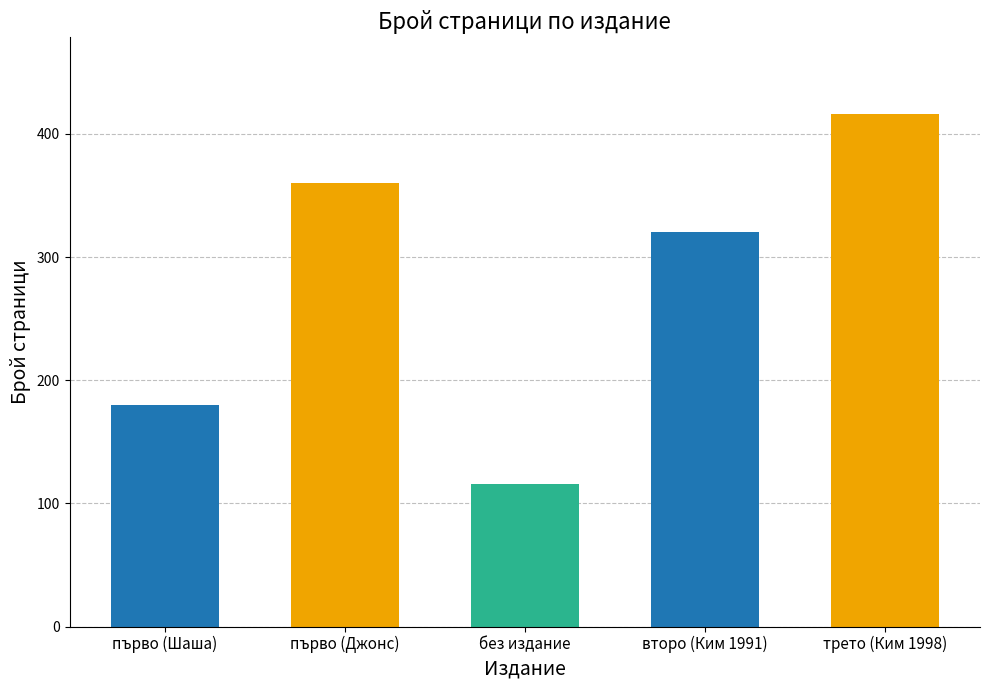

At which category does the chart reach its peak across all series?

трето (Ким 1998)